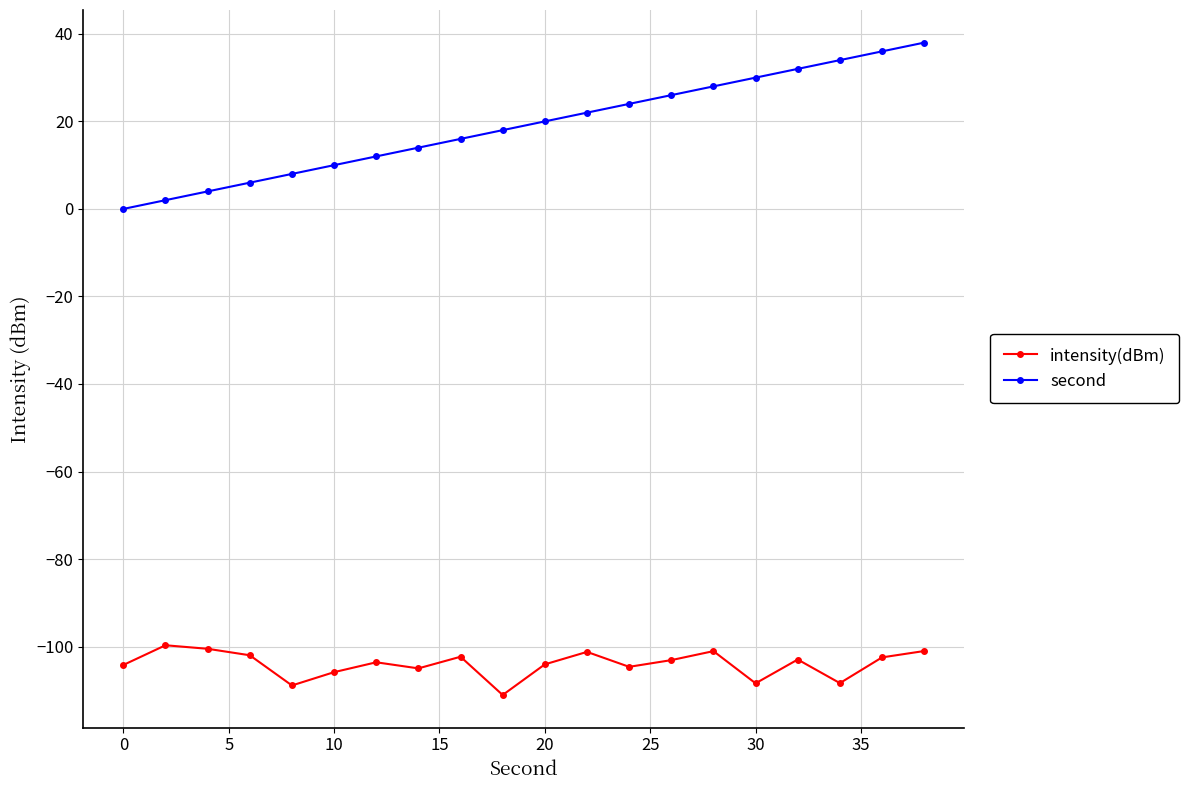

True or false: intensity(dBm) and second cross at least once.

False